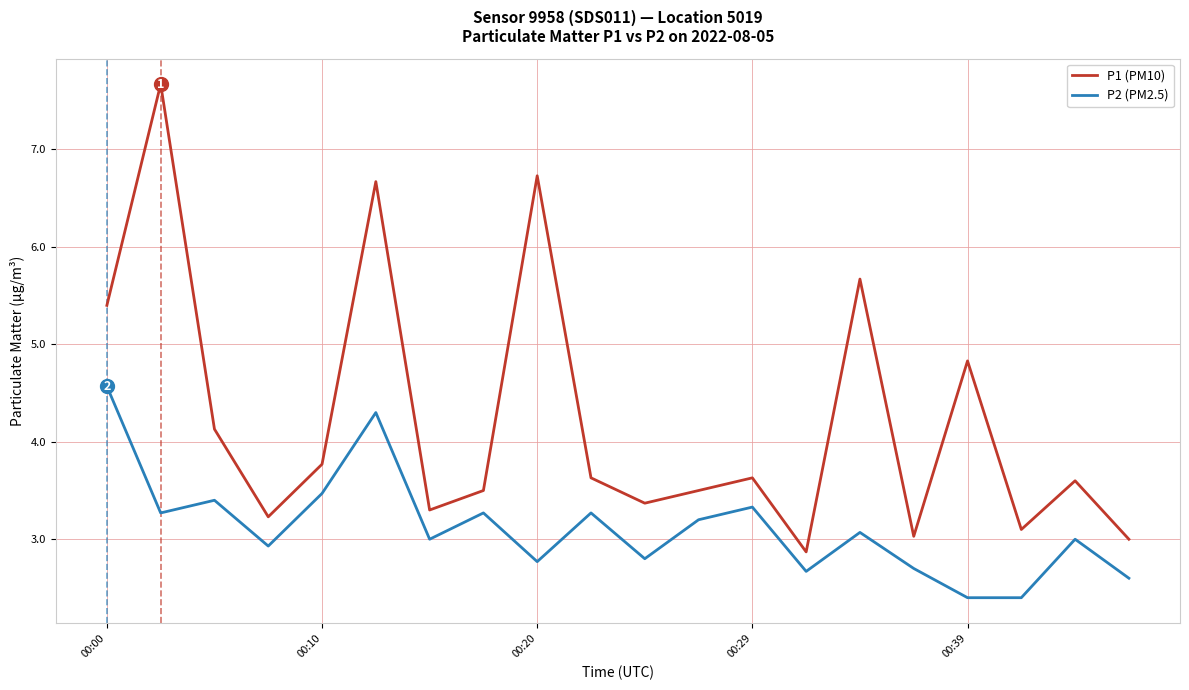

Which series has the largest total across all categories?

P1 (PM10)